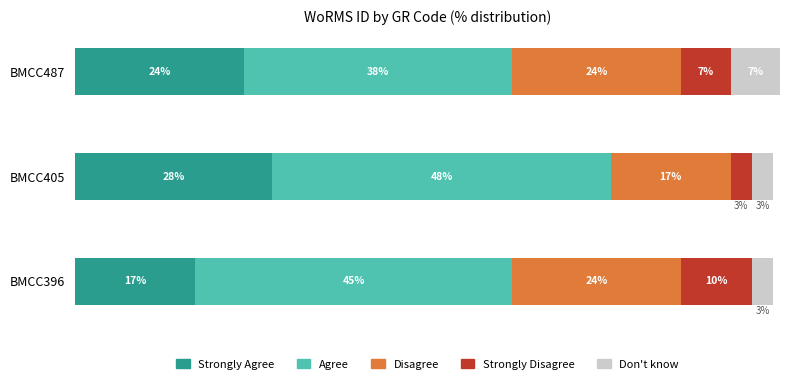

At which category is the sum across all series the highest?

BMCC487